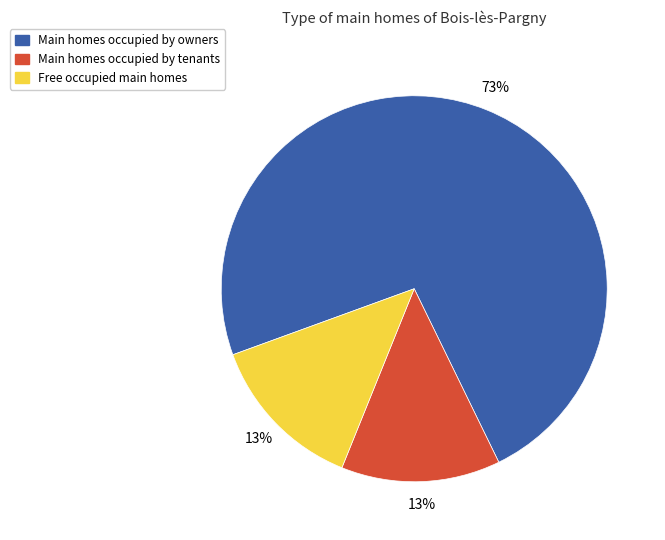

Does any single category account for the majority?

Yes